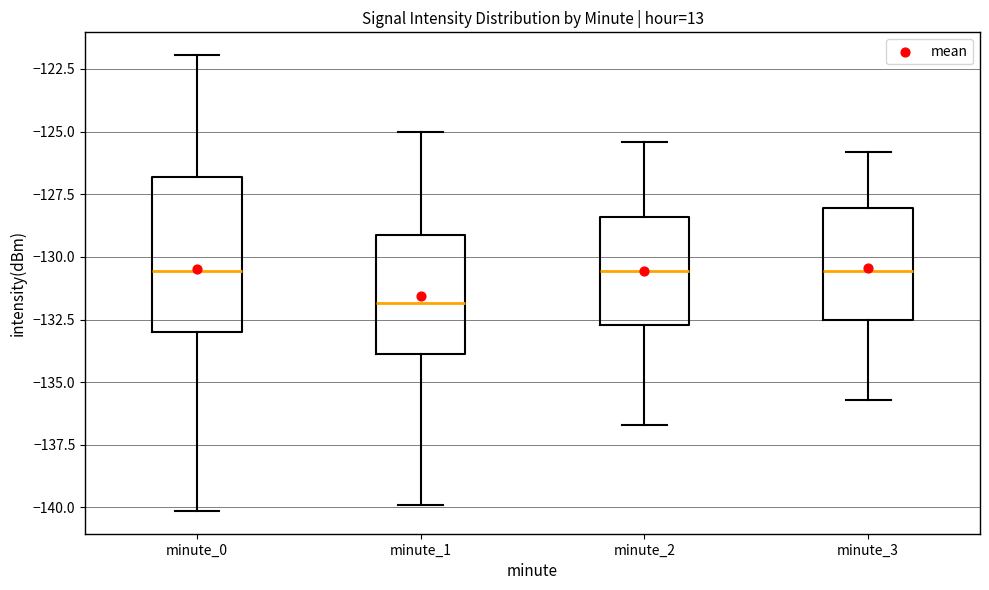

Which box has the lowest median line?

minute_1